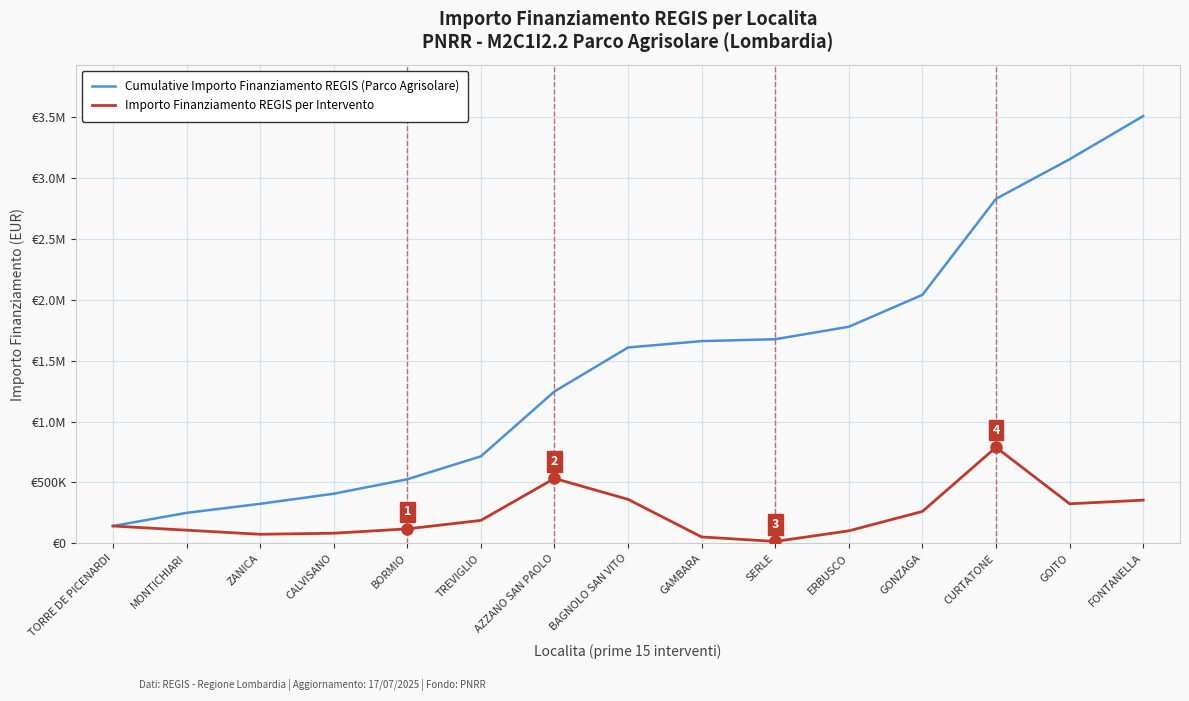

Where is the first local minimum for Importo Finanziamento REGIS per Intervento?

ZANICA